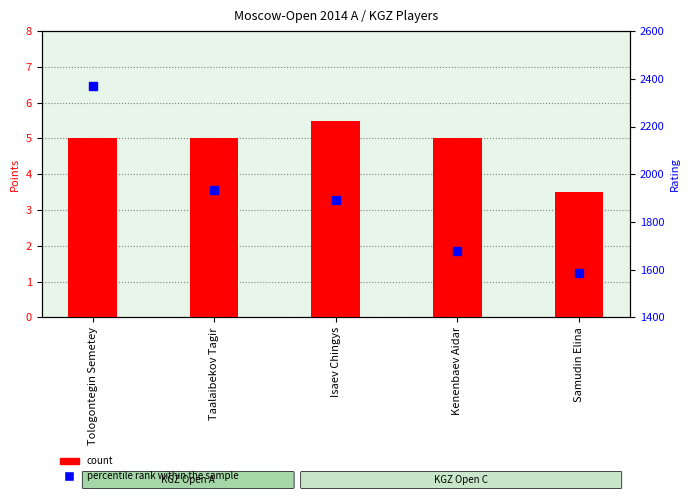

What is the total value across all series at Isaev Chingys?

1897.5